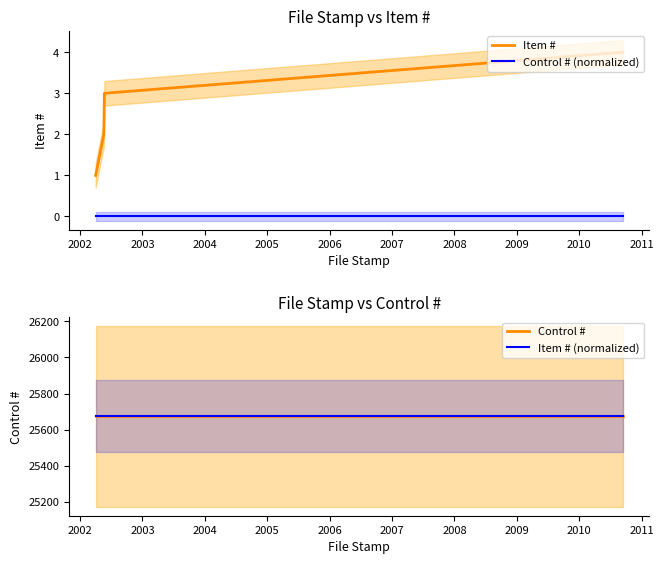

What is the greatest value displayed?

25674